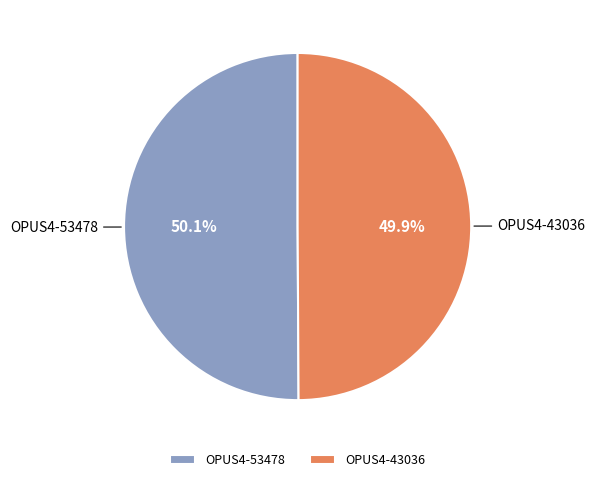

How many slices are in this pie chart?

2